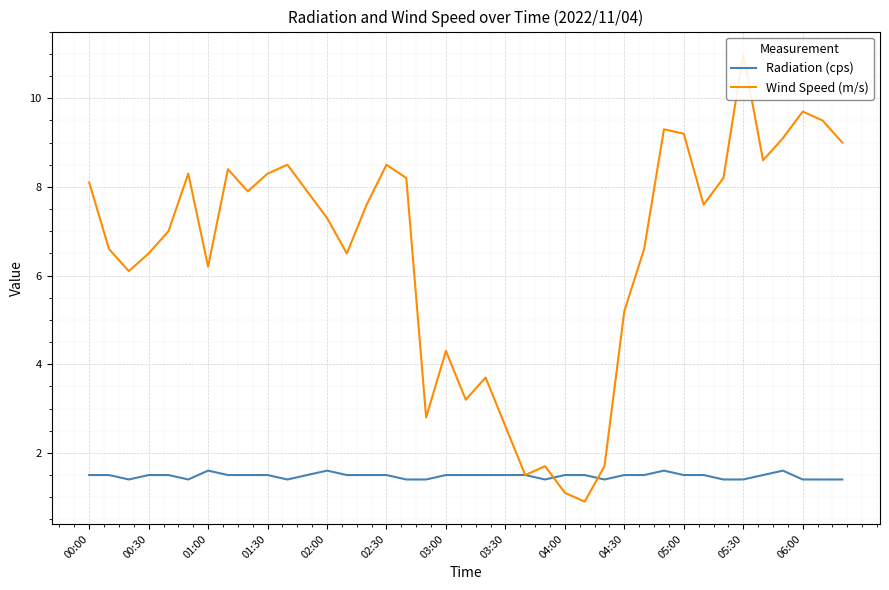

What is the lowest value of the Radiation (cps) series?

1.4